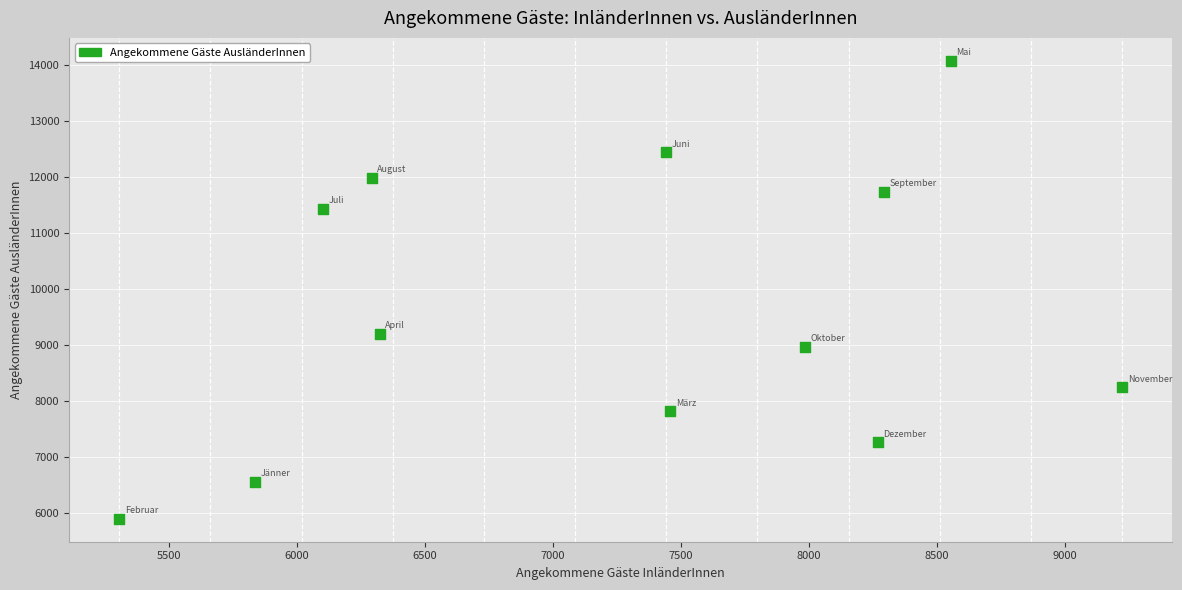

What Y value in the scatter plot is closest to 9987?

9204